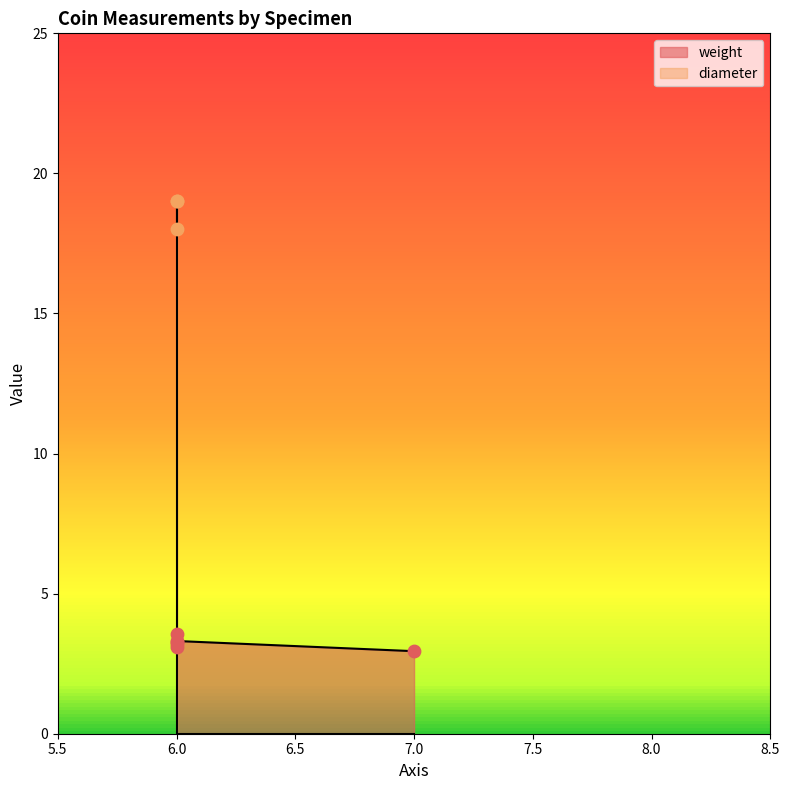

Which series has the largest total across all categories?

diameter